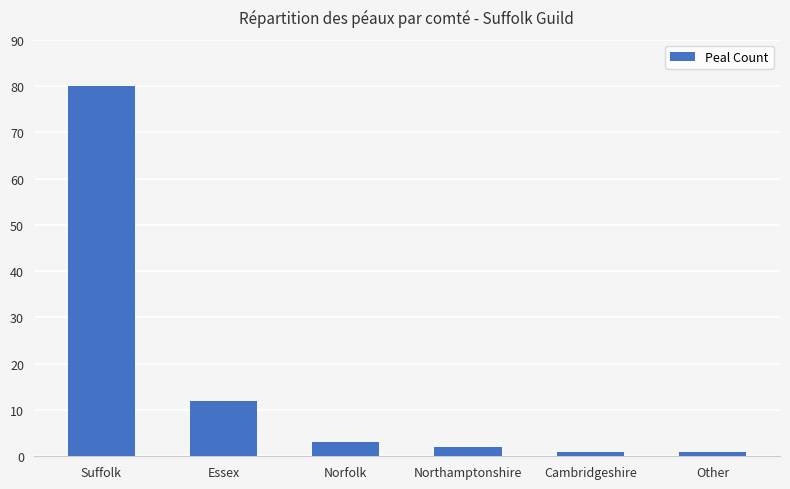

What is the label of the 1st bar from the left?

Suffolk